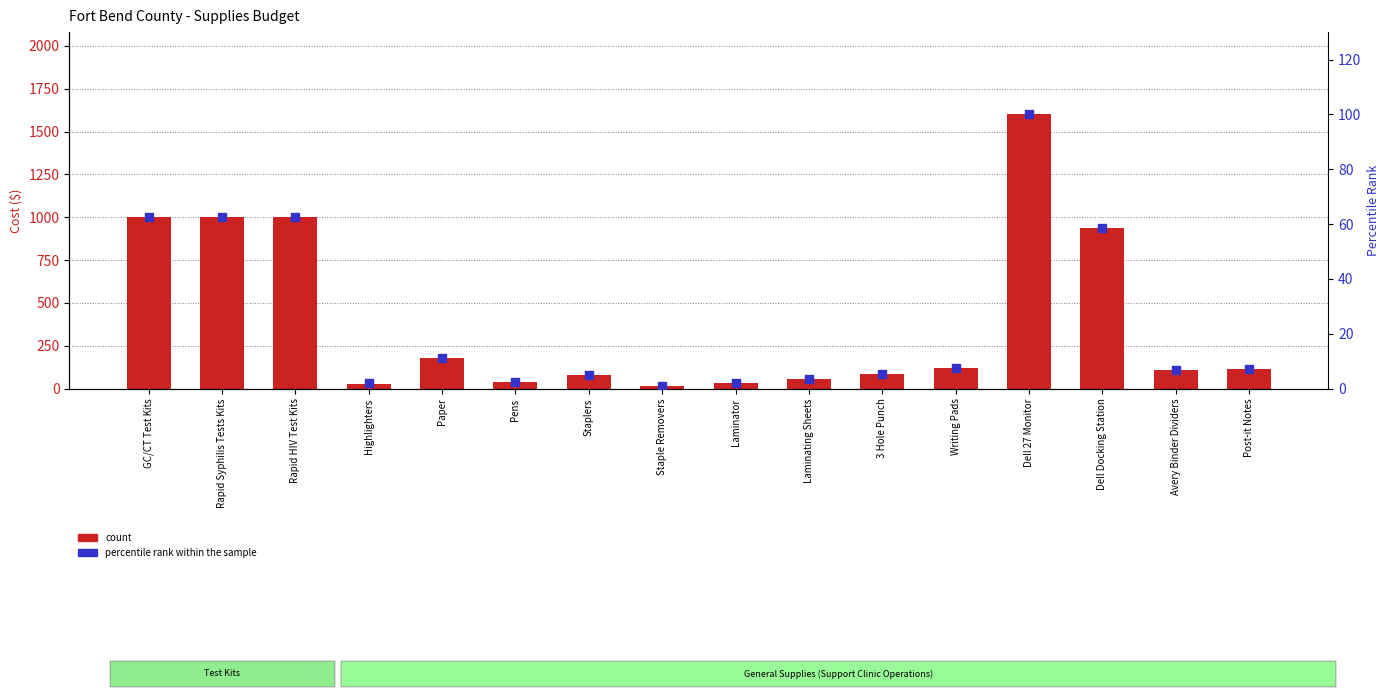

At which category is the sum across all series the highest?

Dell 27 Monitor